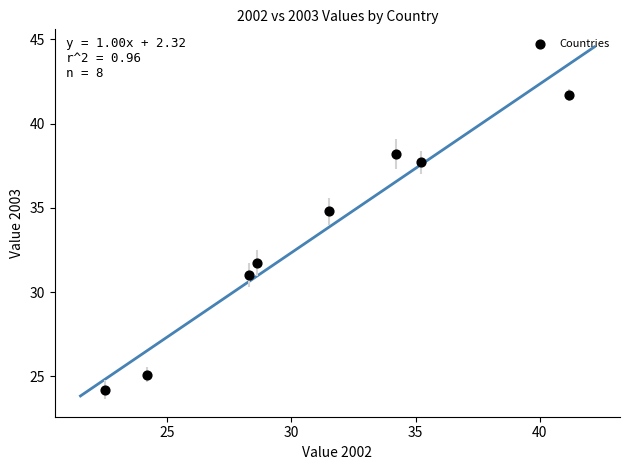

What Y value in the scatter plot is closest to 32?

31.7